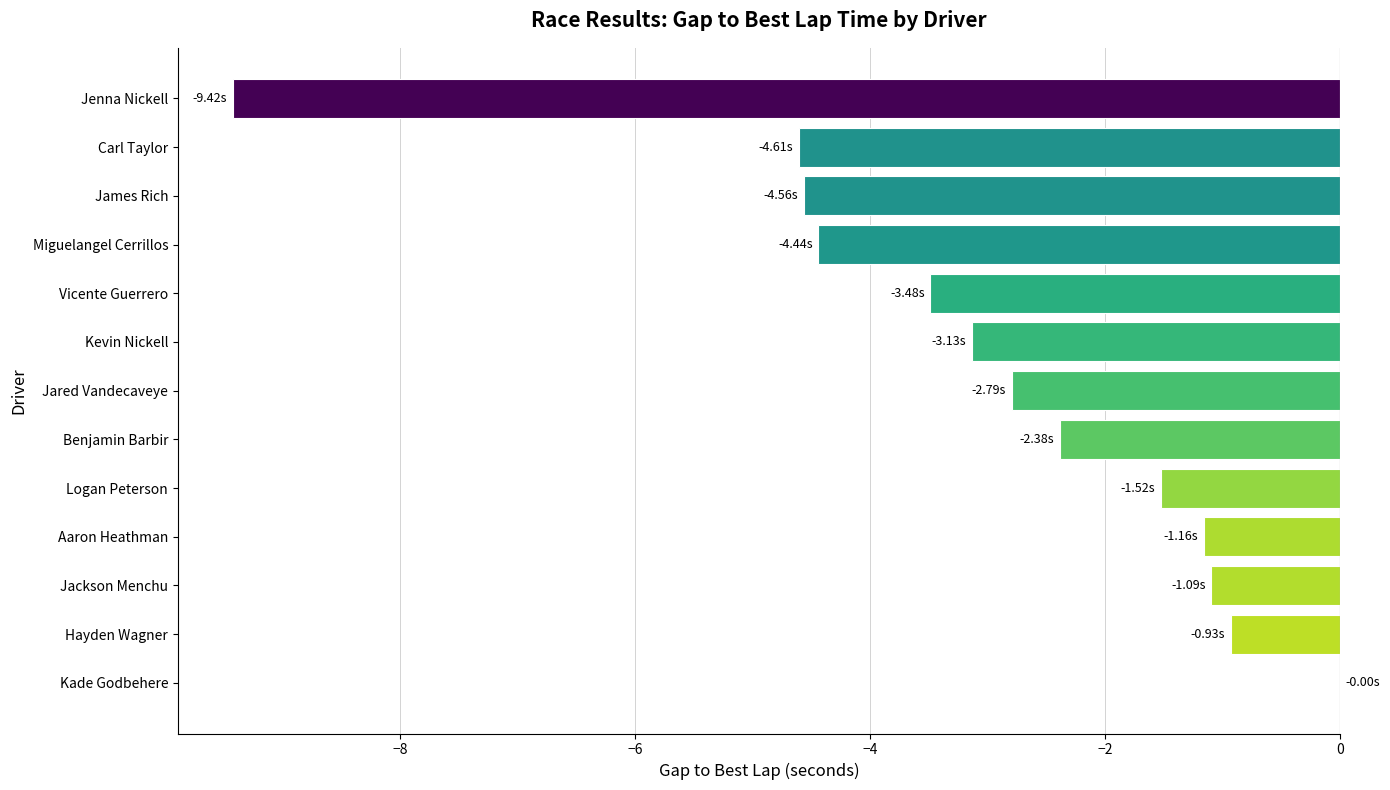

Which category has the highest value across all series?

Kade Godbehere